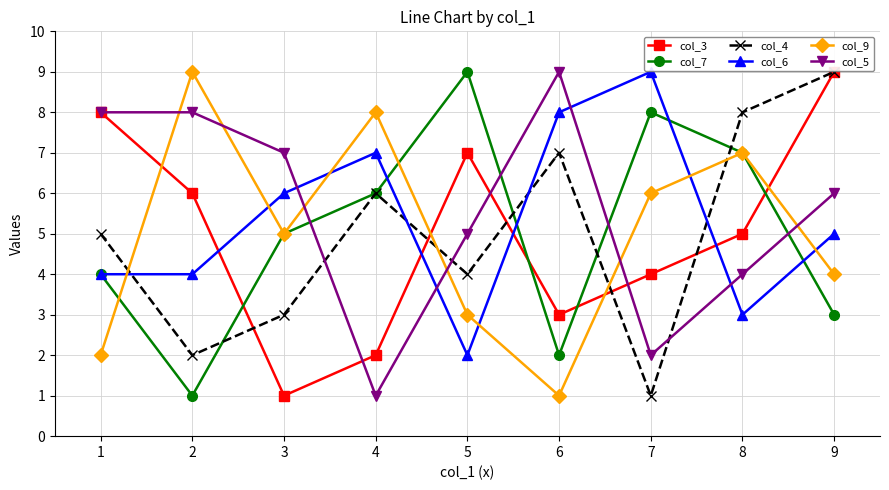

True or false: col_6 has more than 1 points higher than both neighbors.

True